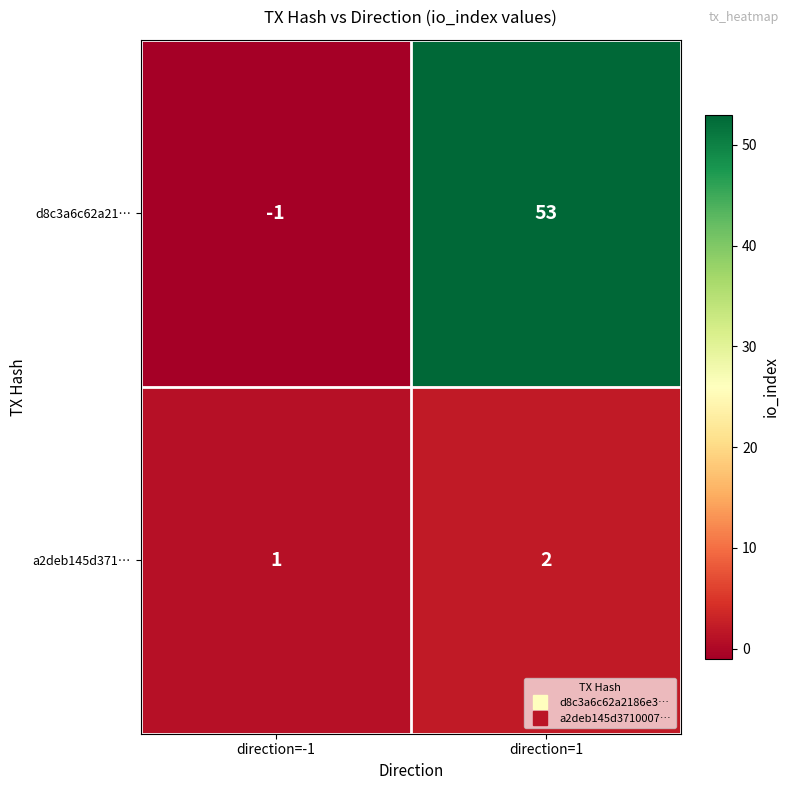

Where is a2deb145d371… nearest to the value 1?

direction=-1